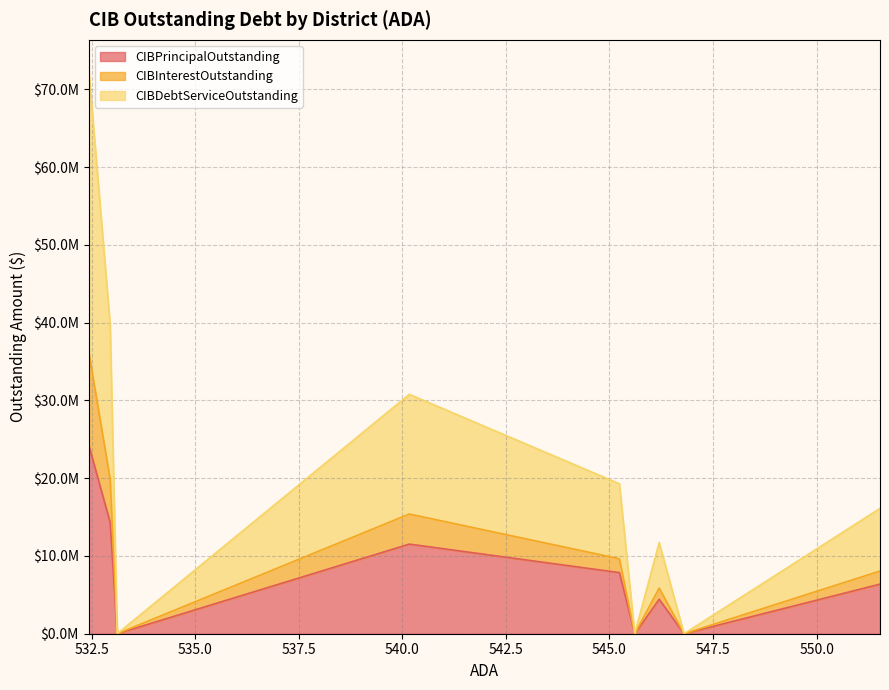

What are all the series names shown in the legend?

CIBPrincipalOutstanding, CIBInterestOutstanding, CIBDebtServiceOutstanding